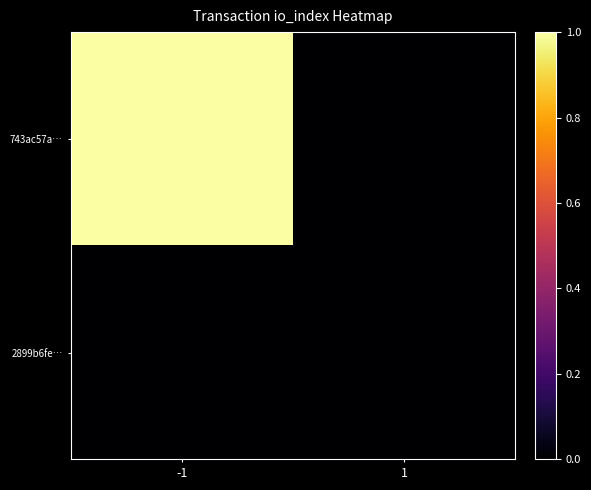

Between -1 and 1, which is larger?

-1